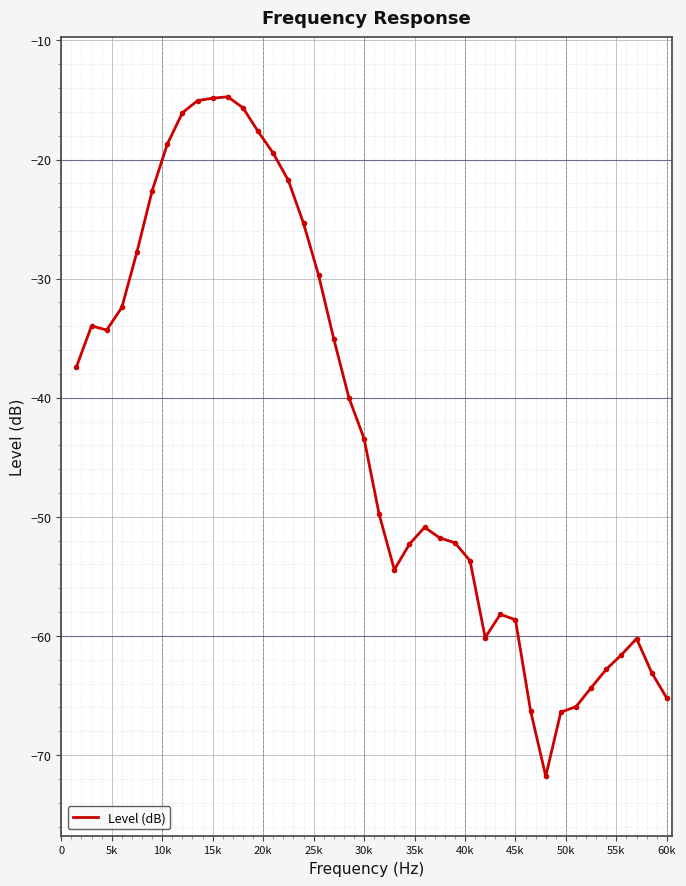

What is the greatest value displayed?

-14.7